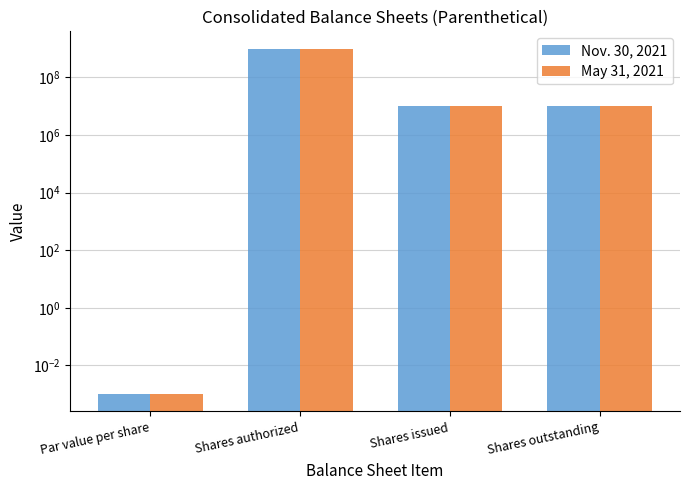

What is the greatest value displayed?

1000000000.0